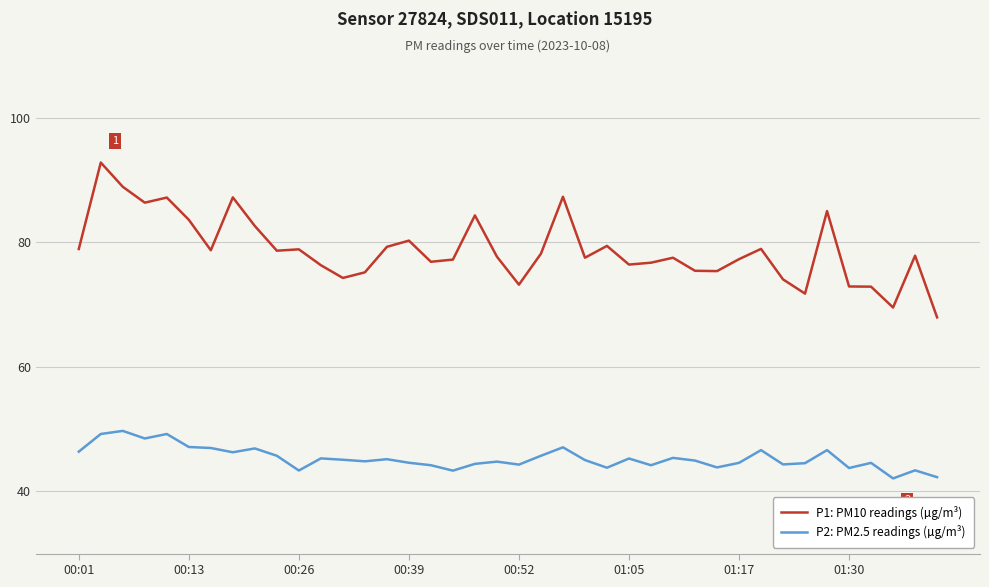

Which series has the largest total across all categories?

P1: PM10 readings (µg/m³)